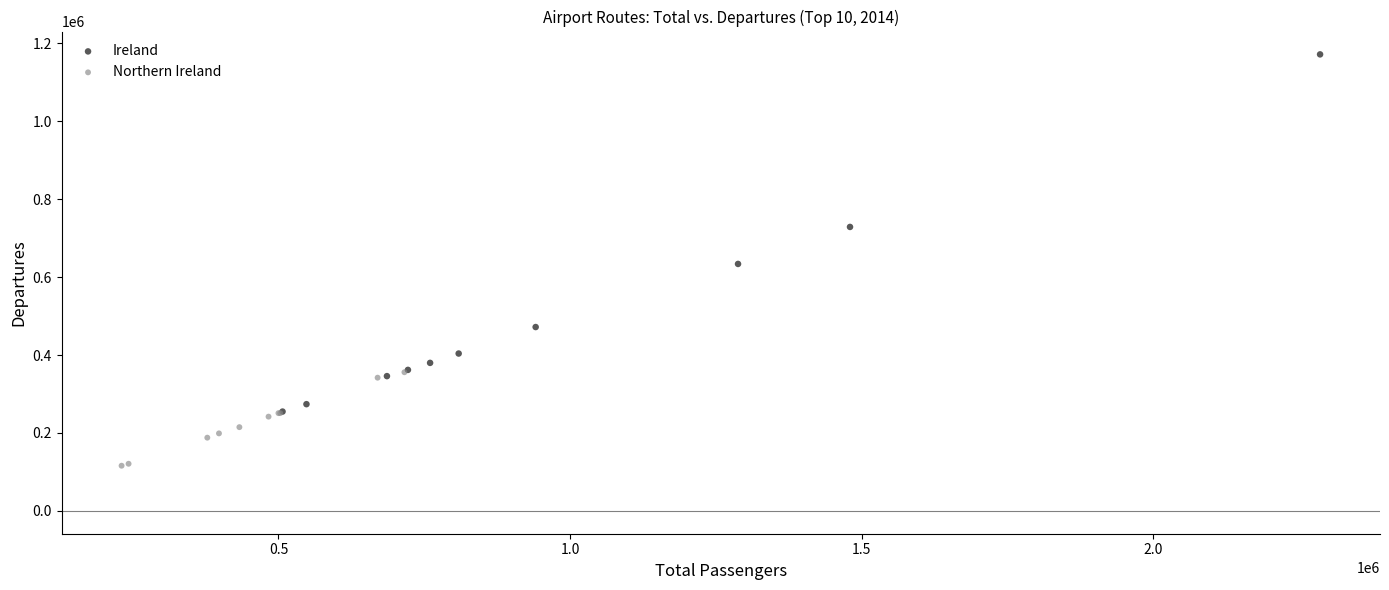

Which series has the largest Y range (max minus min)?

Ireland